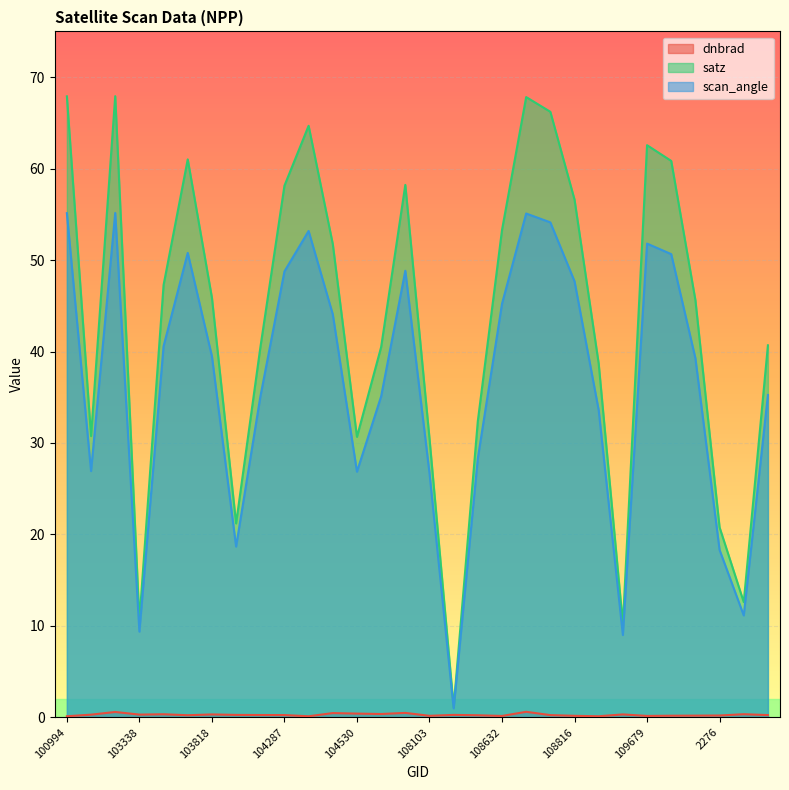

What is the minimum value for dnbrad?

0.1